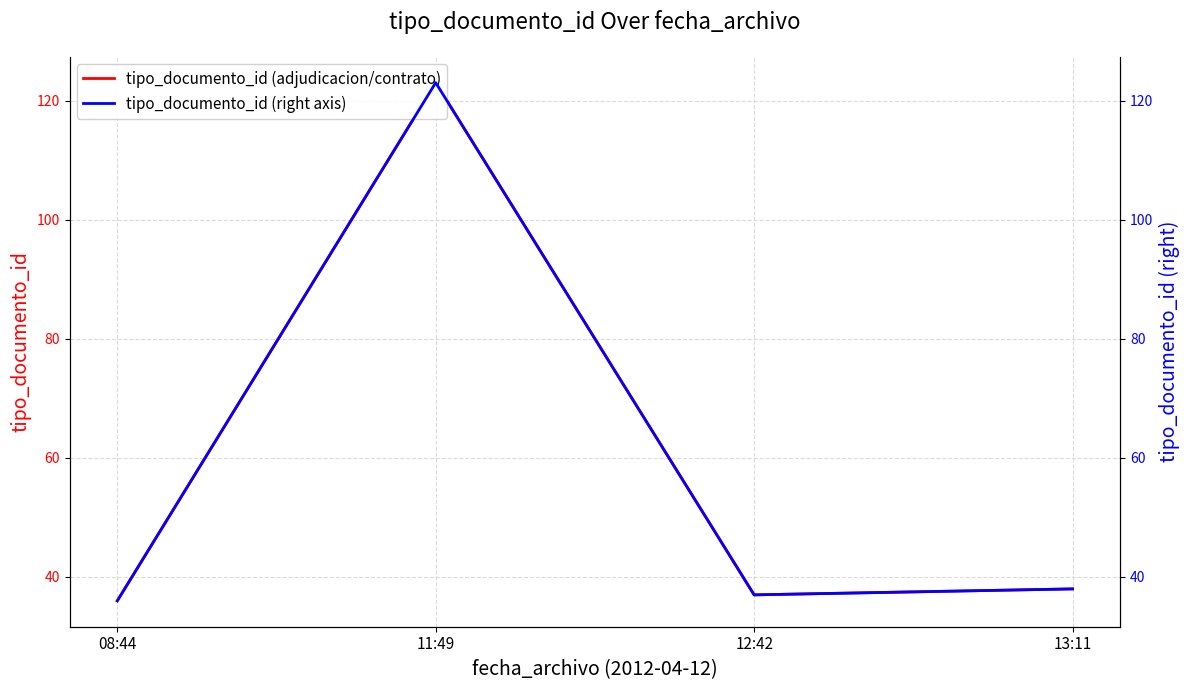

How many data points in tipo_documento_id are above 38?

1